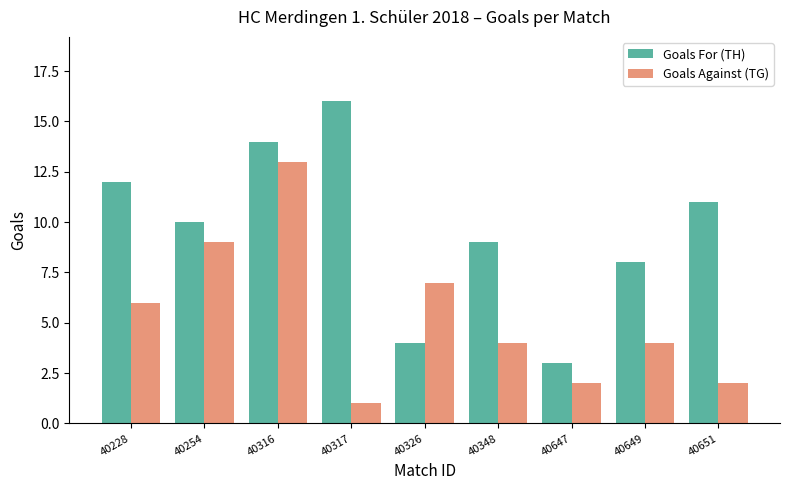

True or false: Goals For (TH) has a value of 9 at 40316.

False